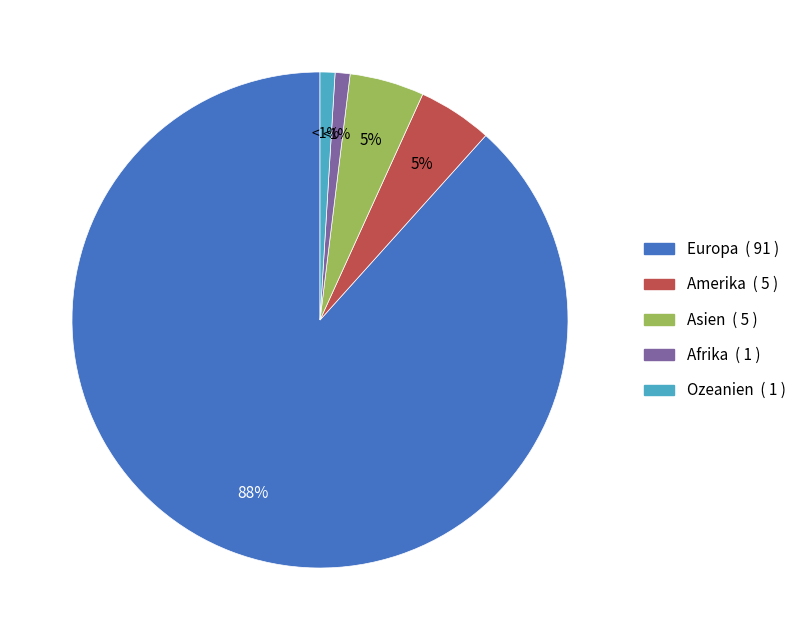

What is the largest slice in the pie chart?

Europa